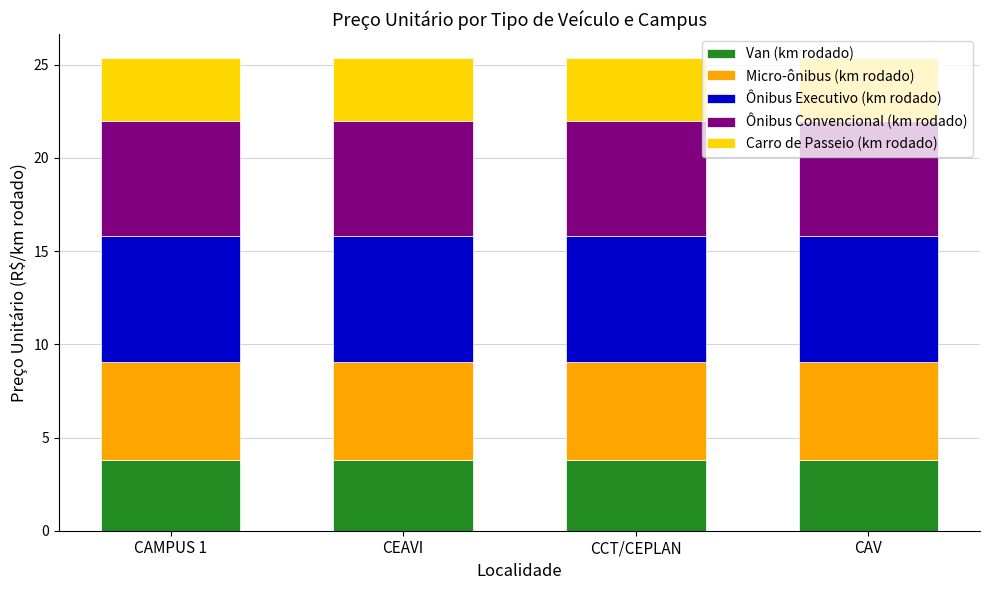

Read the Van (km rodado) value at CEAVI.

3.8